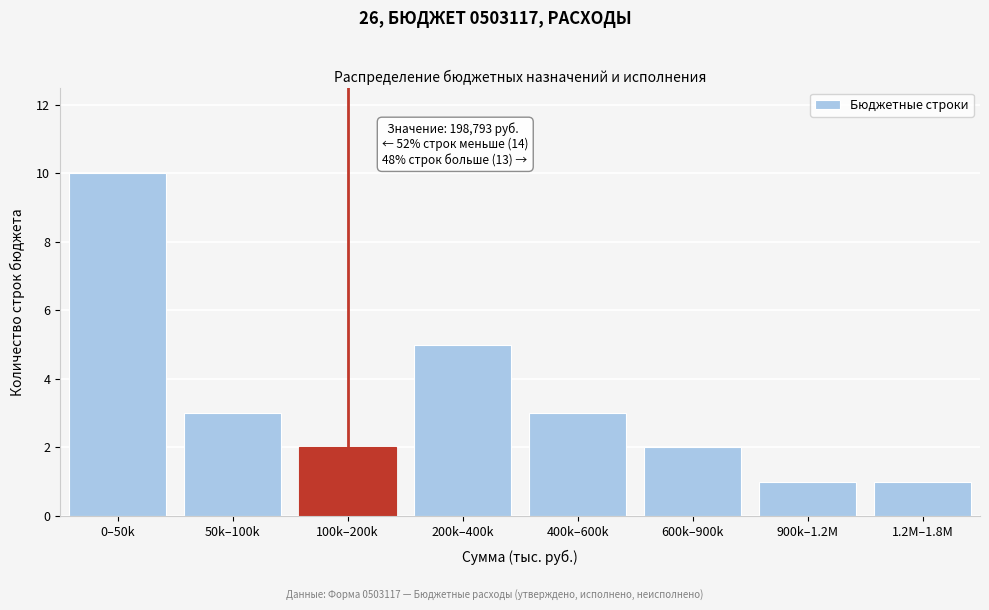

Reading right to left, extract all data points from this chart.

1.2M–1.8M=1	900k–1.2M=1	600k–900k=2	400k–600k=3	200k–400k=5	100k–200k=2	50k–100k=3	0–50k=10